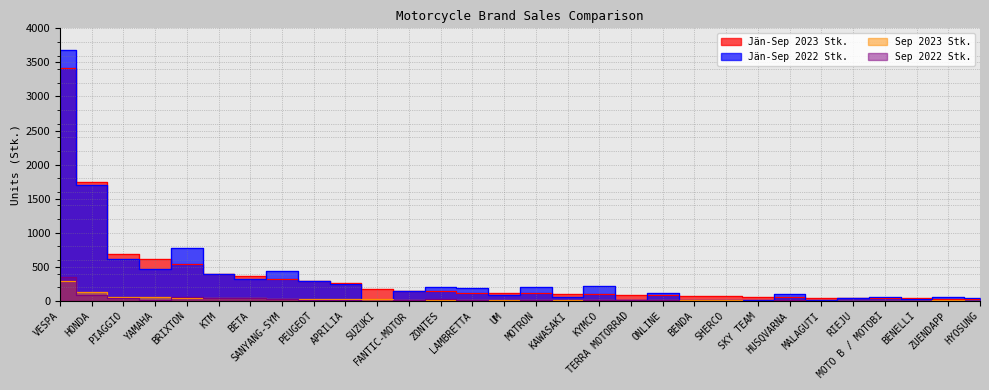

True or false: Sep 2022 Stk. and Jän-Sep 2023 Stk. cross at least once.

False